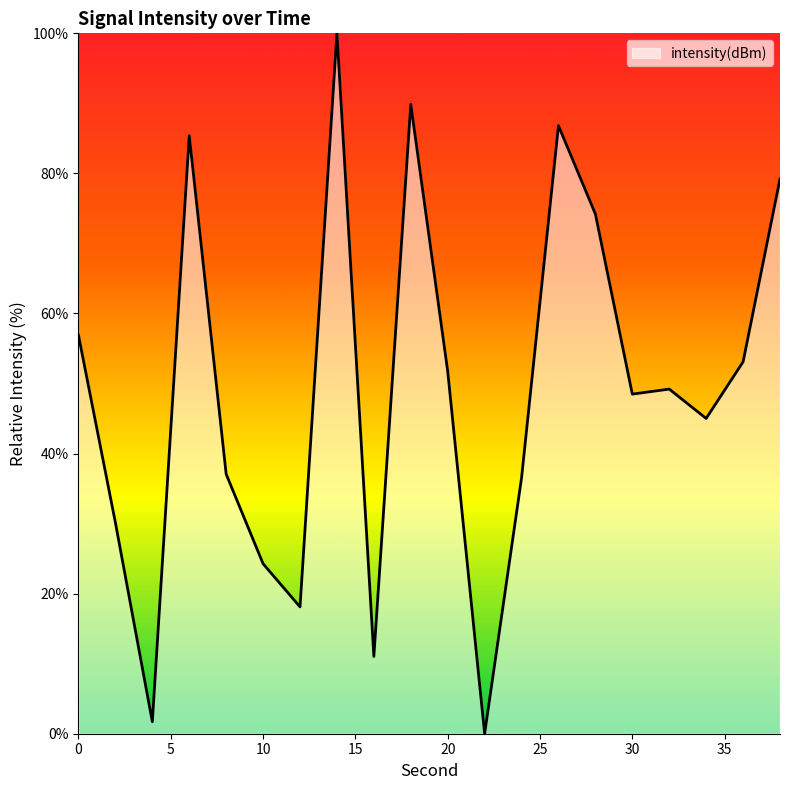

What is the maximum value shown in the chart?

100.0